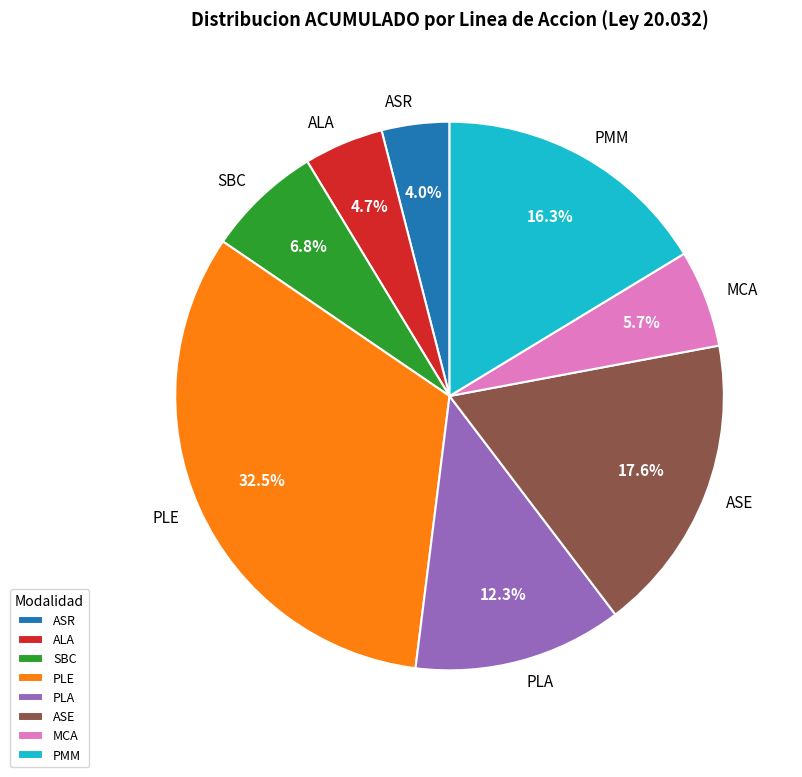

To the nearest percent, what is the difference between the largest and smallest slice percentages?

29%